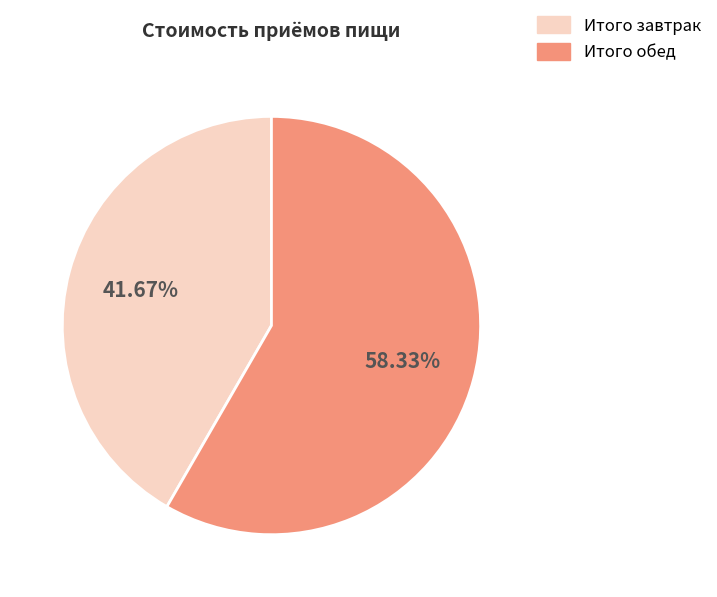

What percentage is the Итого завтрак slice, to the nearest percent?

42%